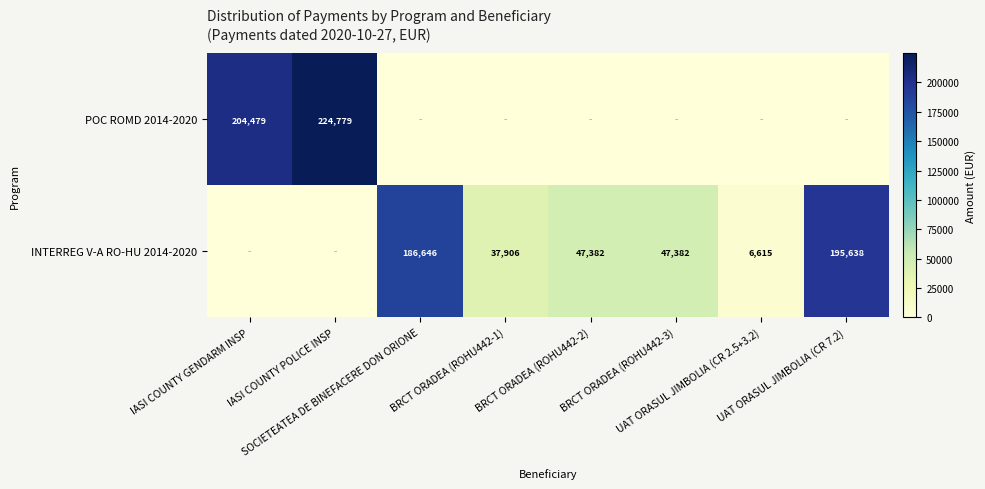

At UAT ORASUL JIMBOLIA (CR 7.2), list the series in order from smallest to largest.

POC ROMD 2014-2020, INTERREG V-A RO-HU 2014-2020